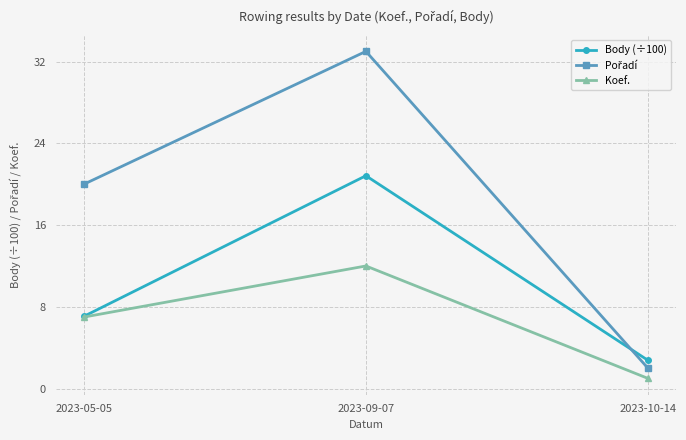

Which category has the lowest value in the Body (÷100) series?

2023-10-14